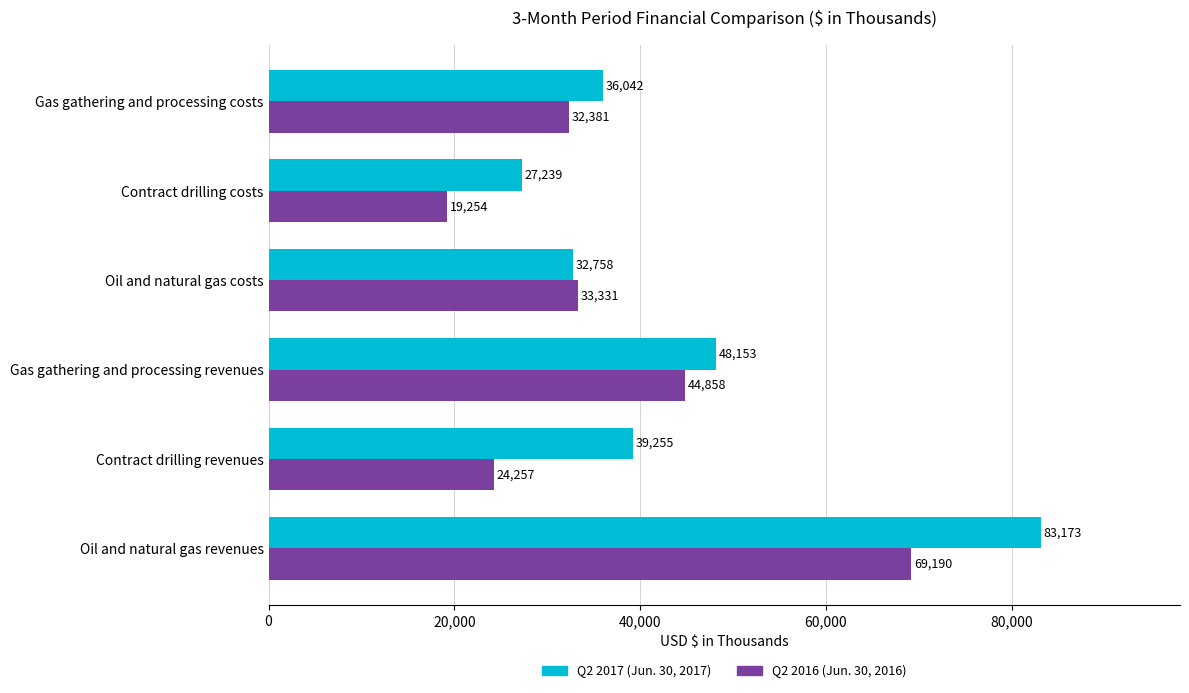

What is the spread (max minus min) of values at Contract drilling revenues?

14998